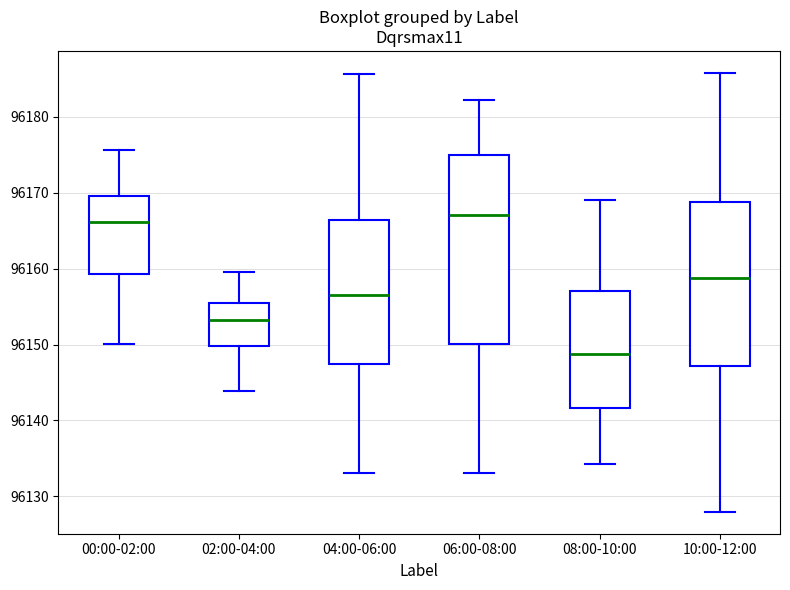

Comparing the boxes themselves (not the whiskers), which one is the tallest?

06:00-08:00